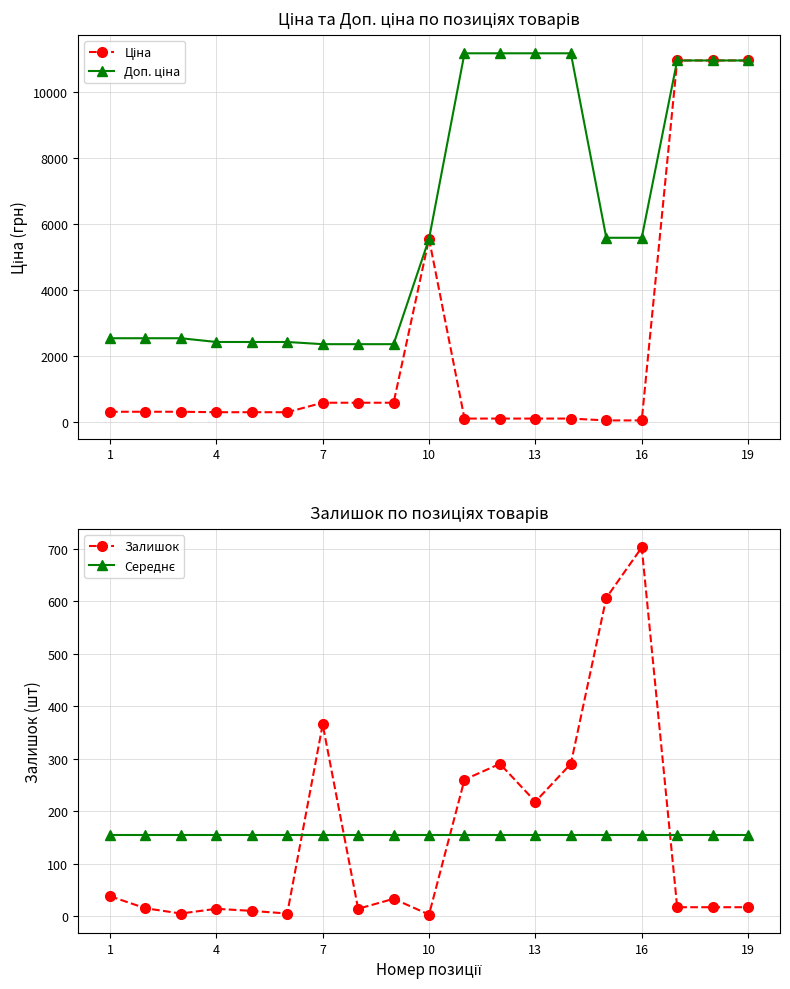

At which label does Залишок reach its peak?

16